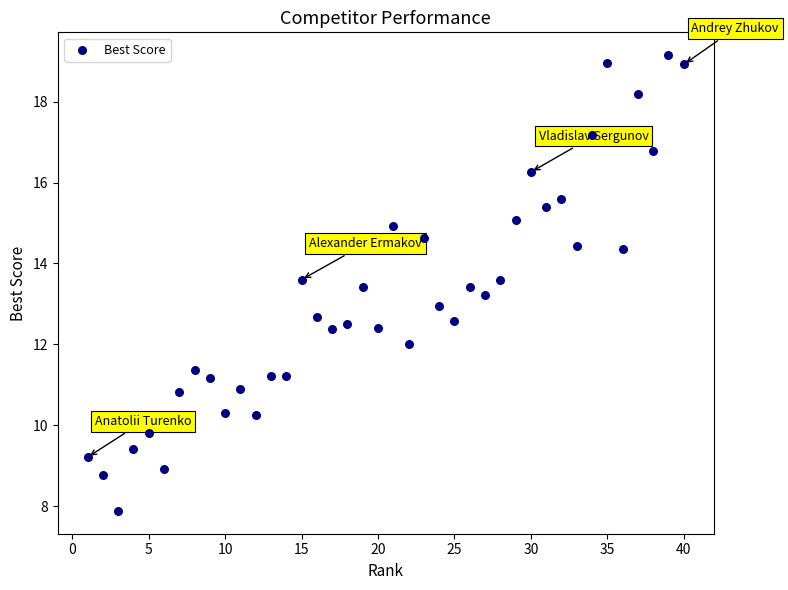

What is the range of Y values (max minus min)?

11.3